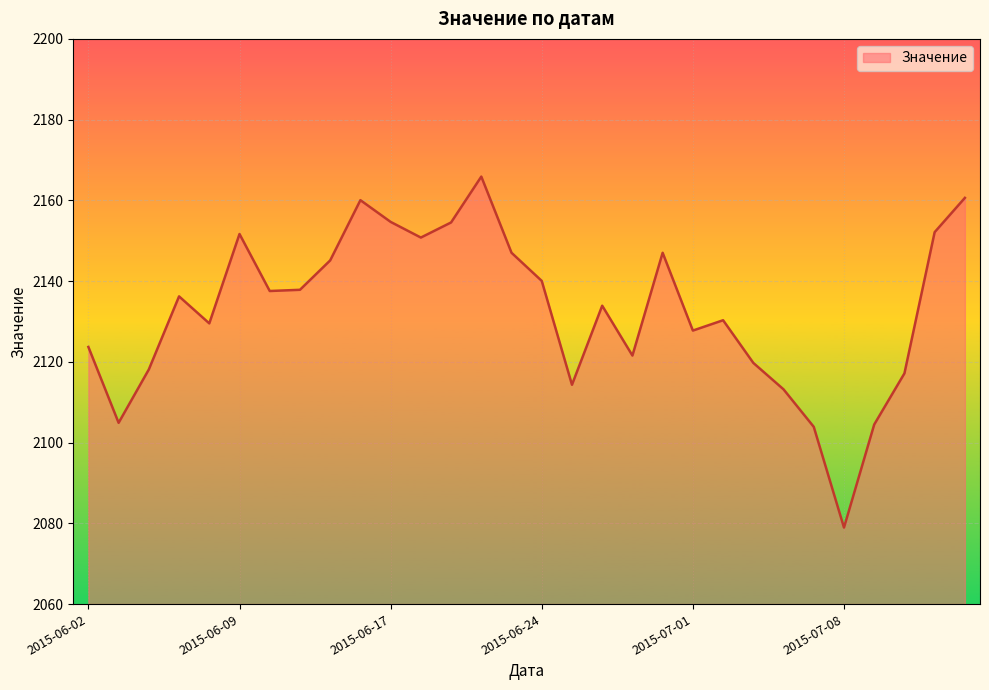

What is the greatest value displayed?

2165.9